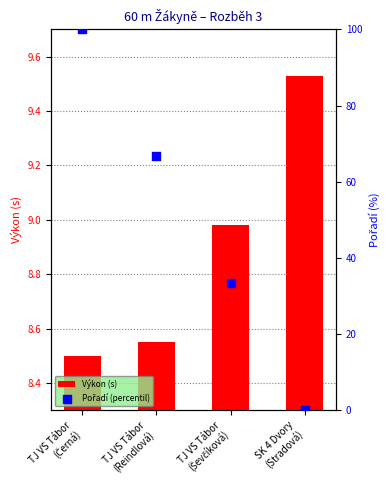

What are all the series names shown in the legend?

Výkon (s), Pořadí (percentil)